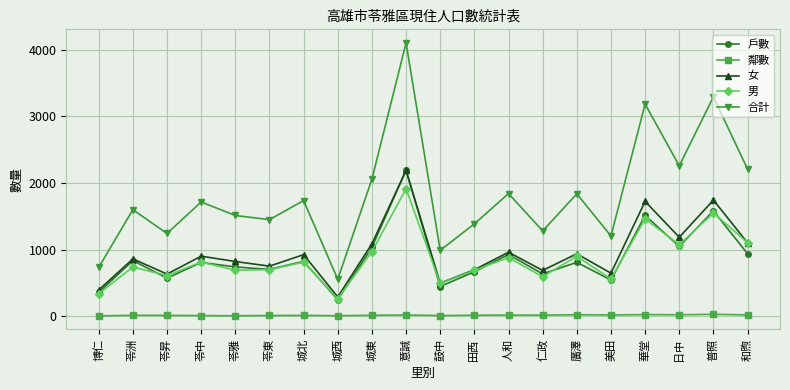

Which series has the widest spread of values?

合計